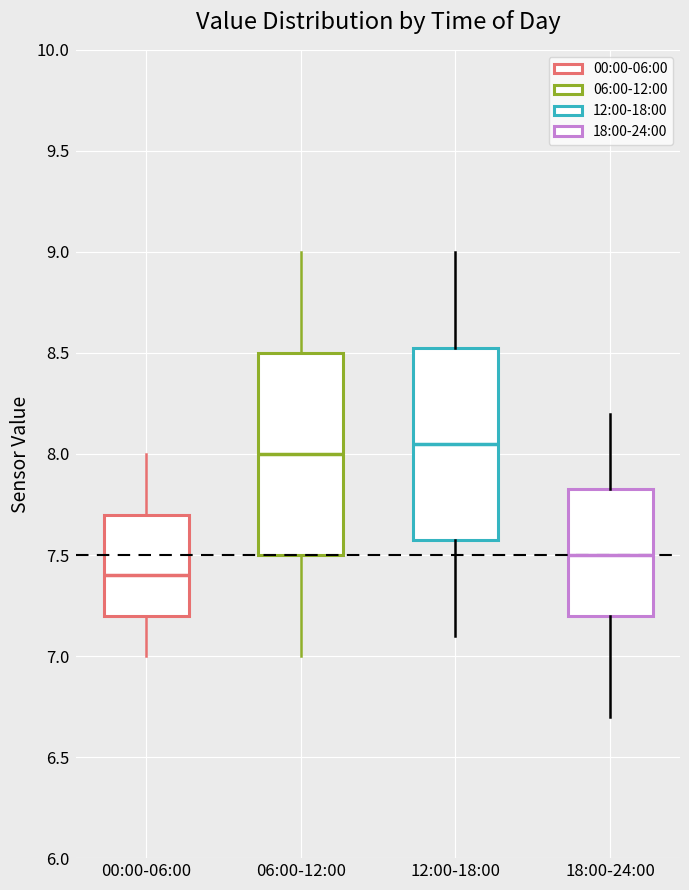

Which box's median line is the lowest?

00:00-06:00